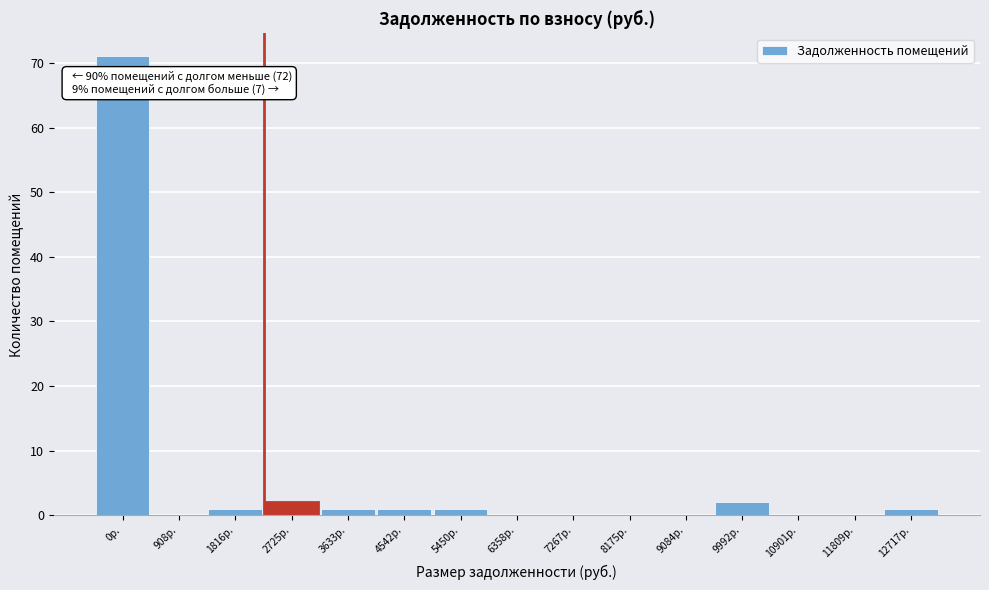

Reading left to right, what are all the values shown in this chart?

0р.=71	908р.=0	1816р.=1	2725р.=2	3633р.=1	4542р.=1	5450р.=1	6358р.=0	7267р.=0	8175р.=0	9084р.=0	9992р.=2	10901р.=0	11809р.=0	12717р.=1